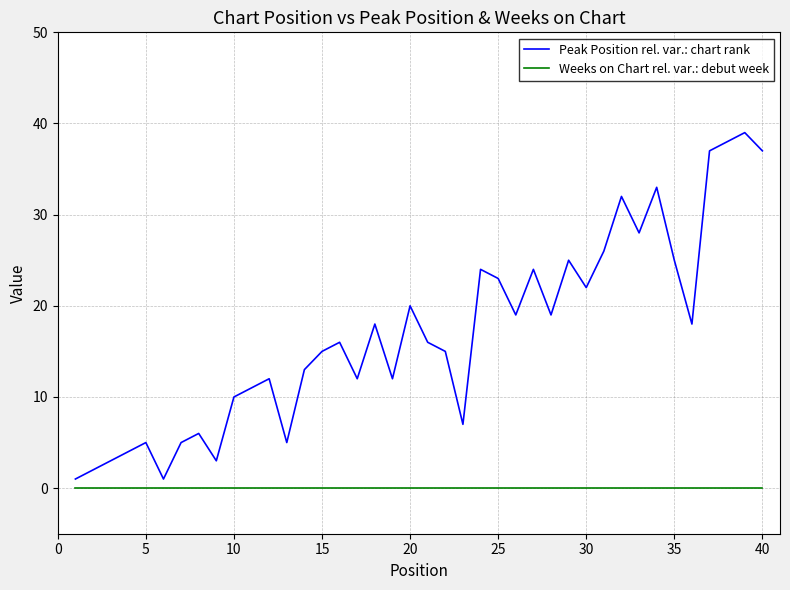

What is the difference between the maximum and minimum values in the Peak Position rel. var.: chart rank series?

38